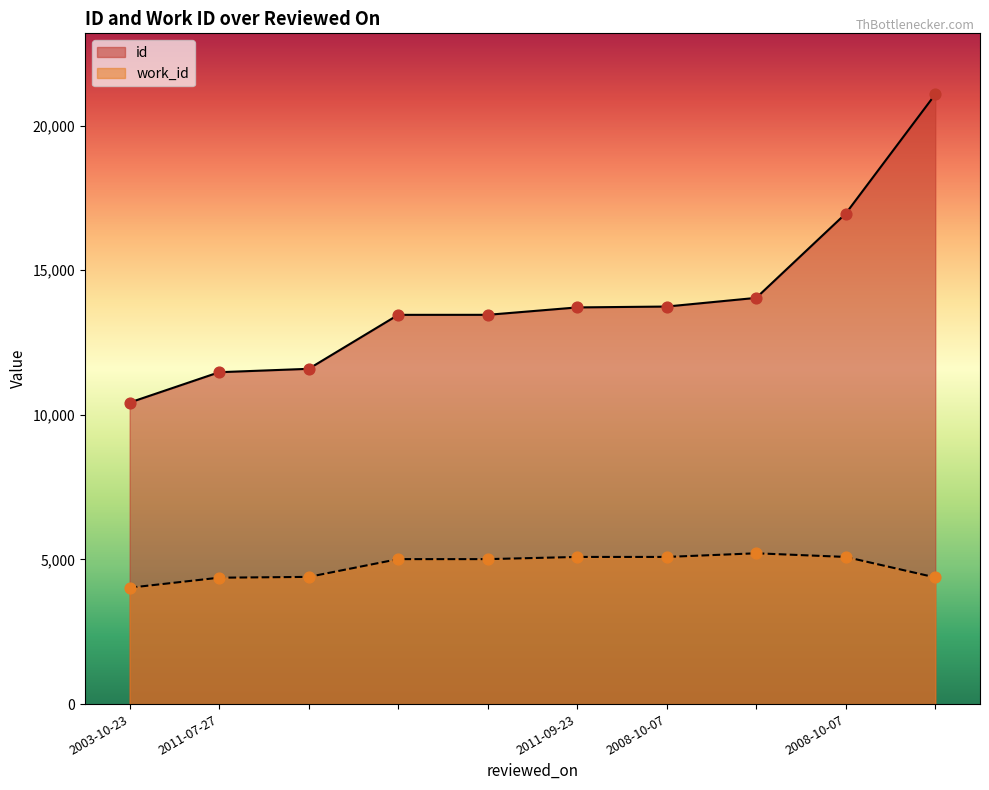

Which series has the largest Y range (max minus min)?

id